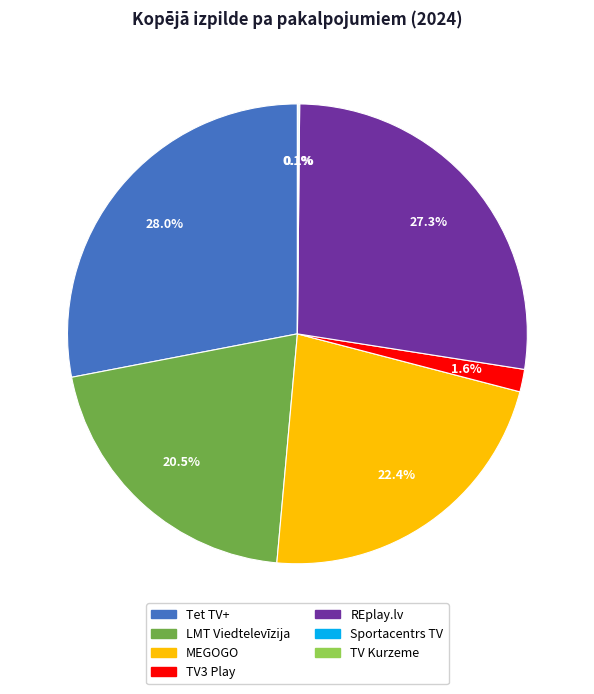

To the nearest percent, what portion does TV3 Play represent?

2%